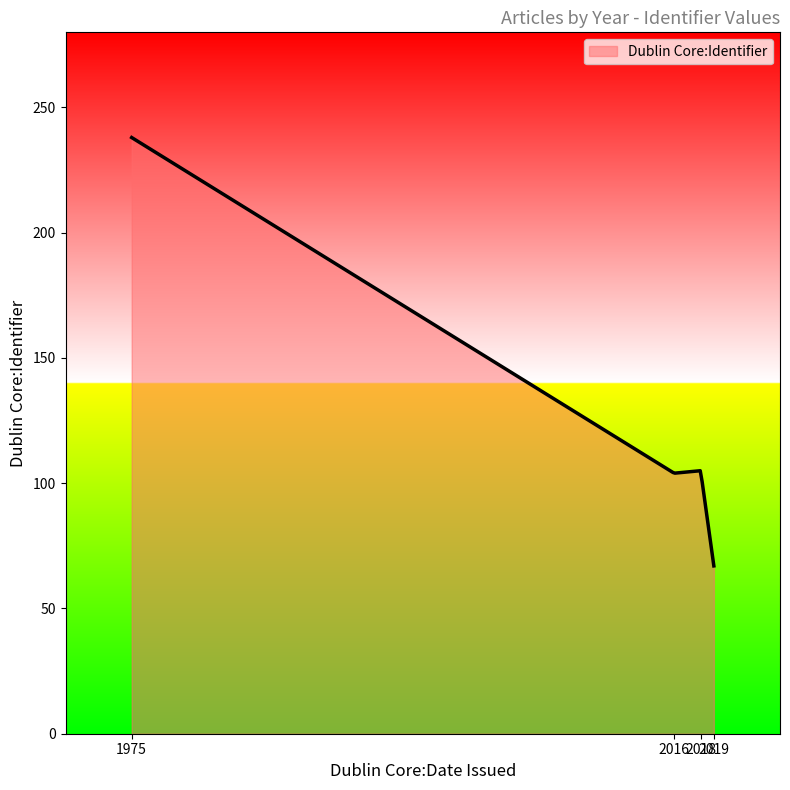

What is the greatest value displayed?

238.0